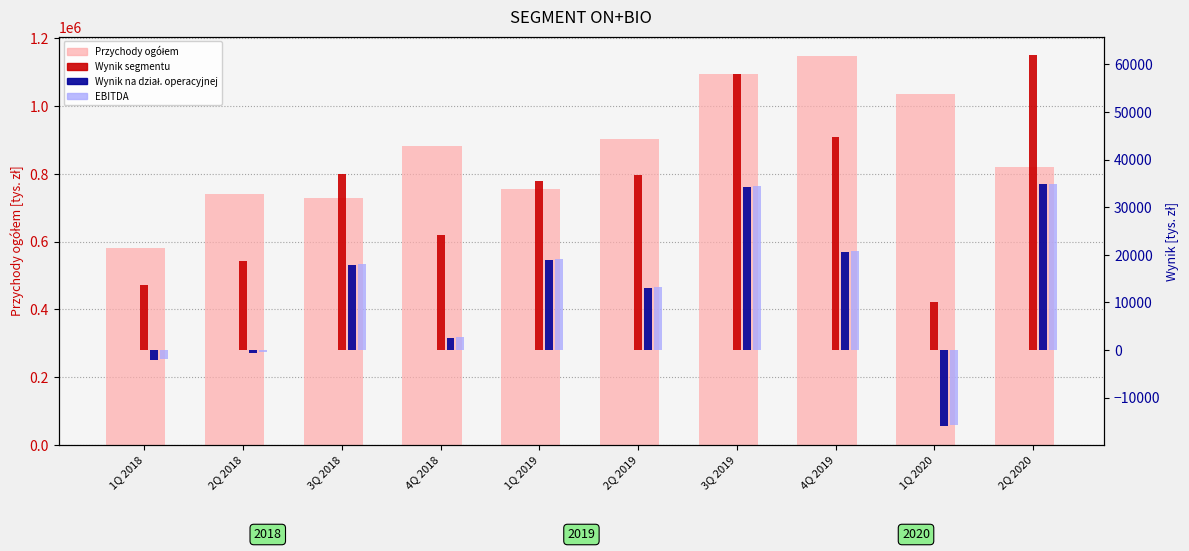

What are all the series names shown in the legend?

Przychody ogółem, Wynik segmentu, Wynik na działalności operacyjnej, EBITDA